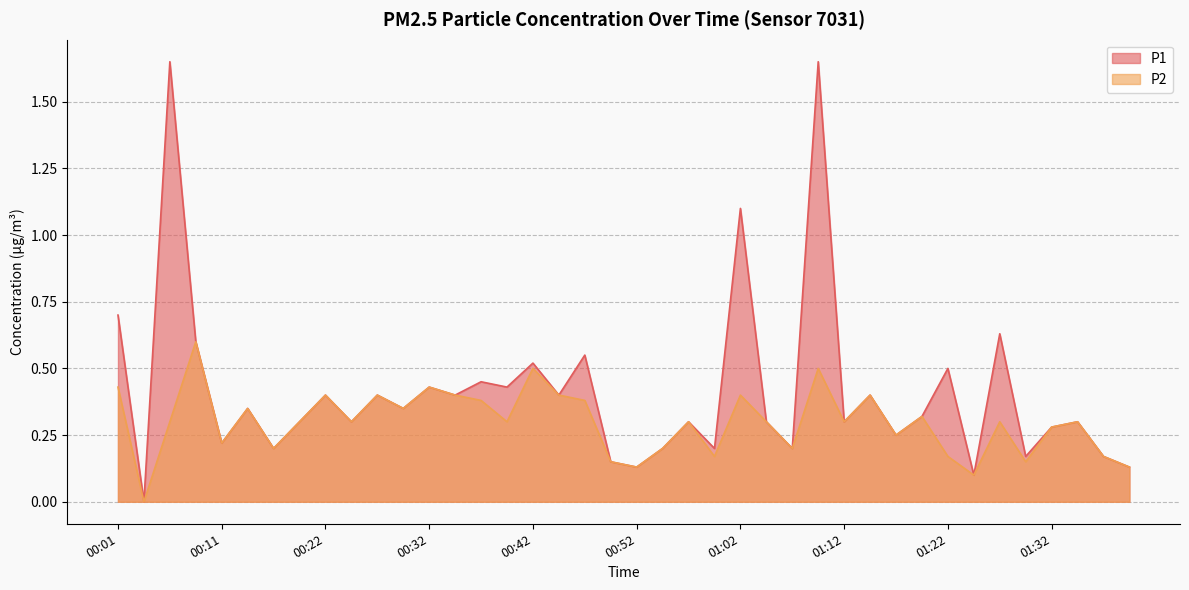

Where is P1 nearest to the value 0?

00:04